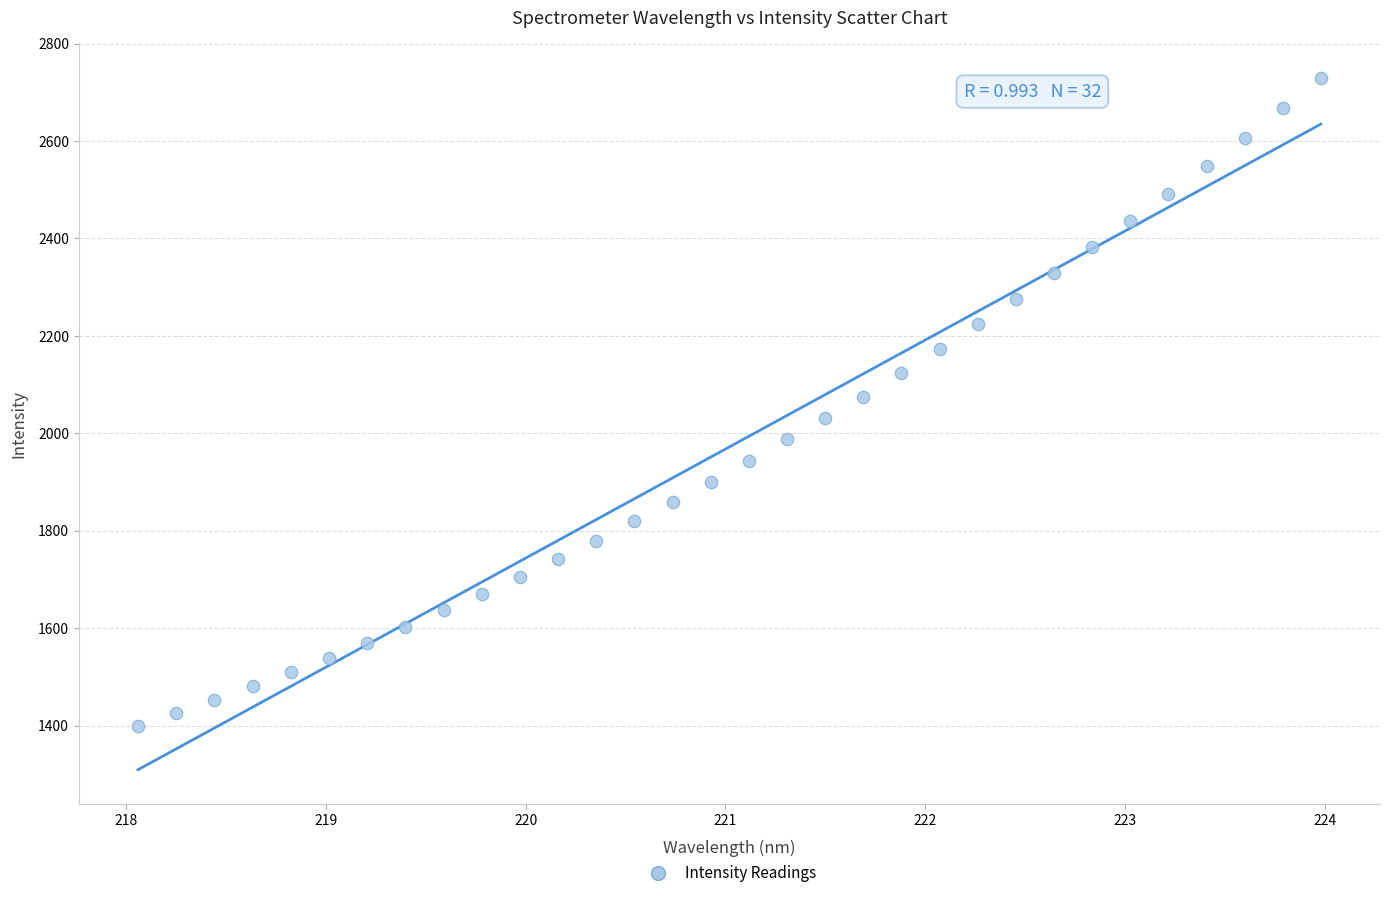

What is the range of Y values (max minus min)?

1330.5